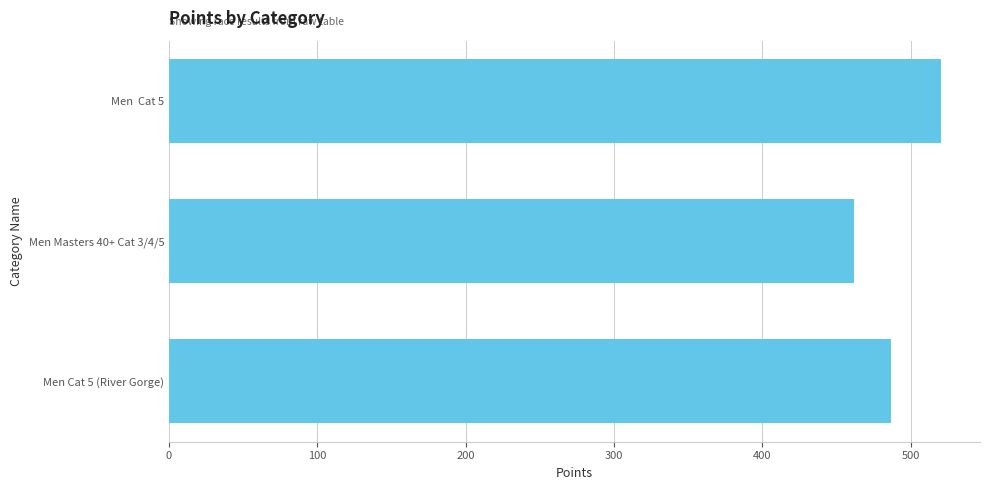

List the labels in order of value, smallest first.

Men Masters 40+ Cat 3/4/5, Men Cat 5 (River Gorge), Men  Cat 5